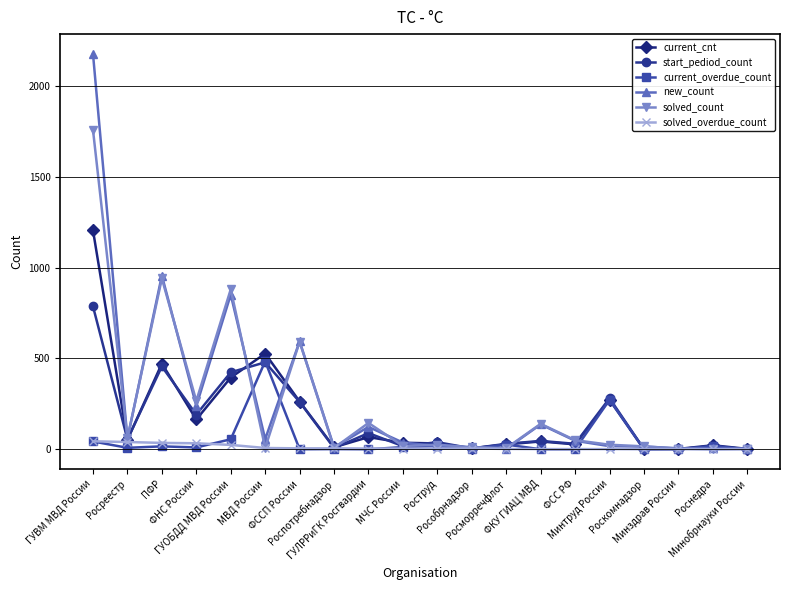

Does the chart display data point markers on the line(s)?

Yes